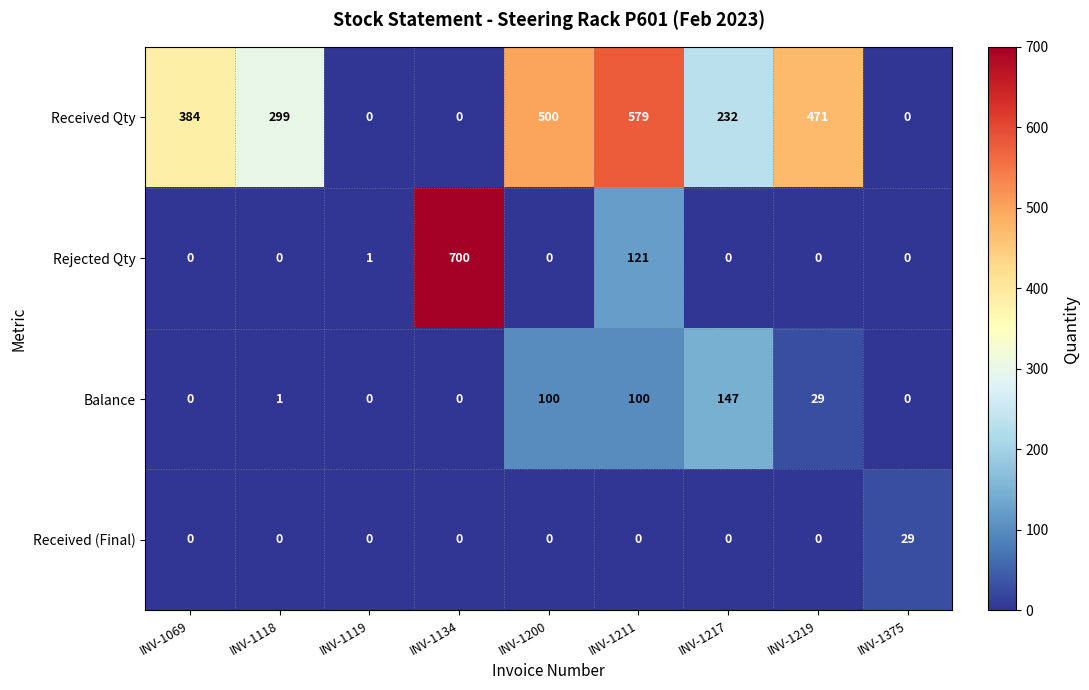

True or false: Rejected Qty has a value of -431 at INV-1069.

False